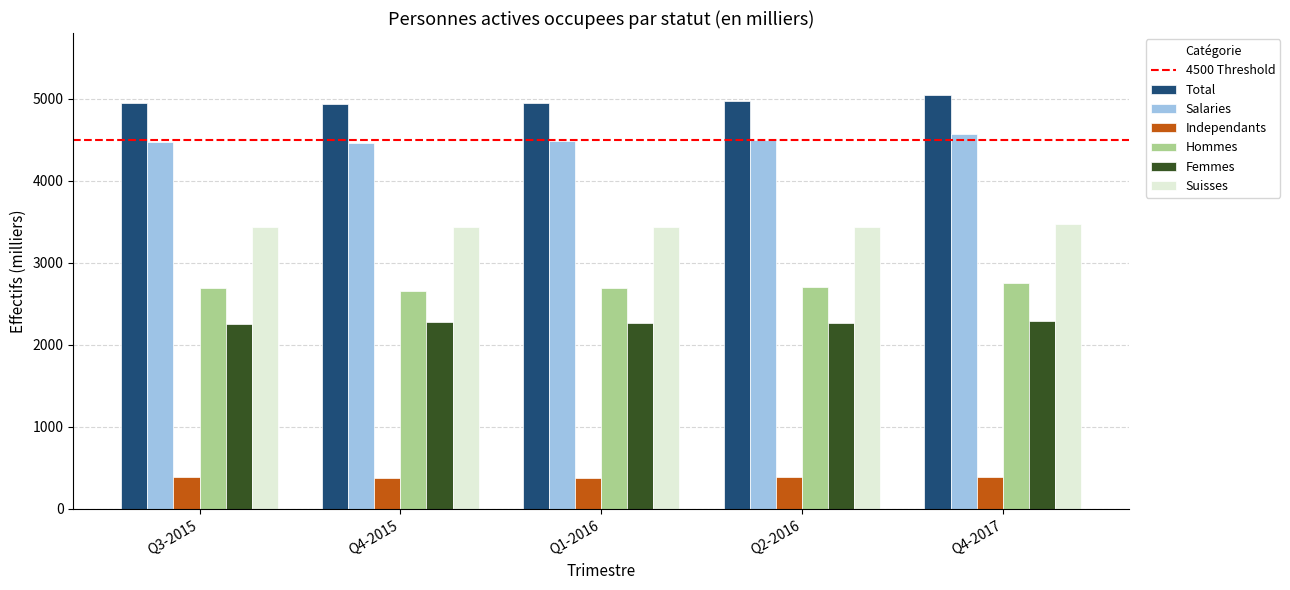

How many data points in Independants are less than 381?

2